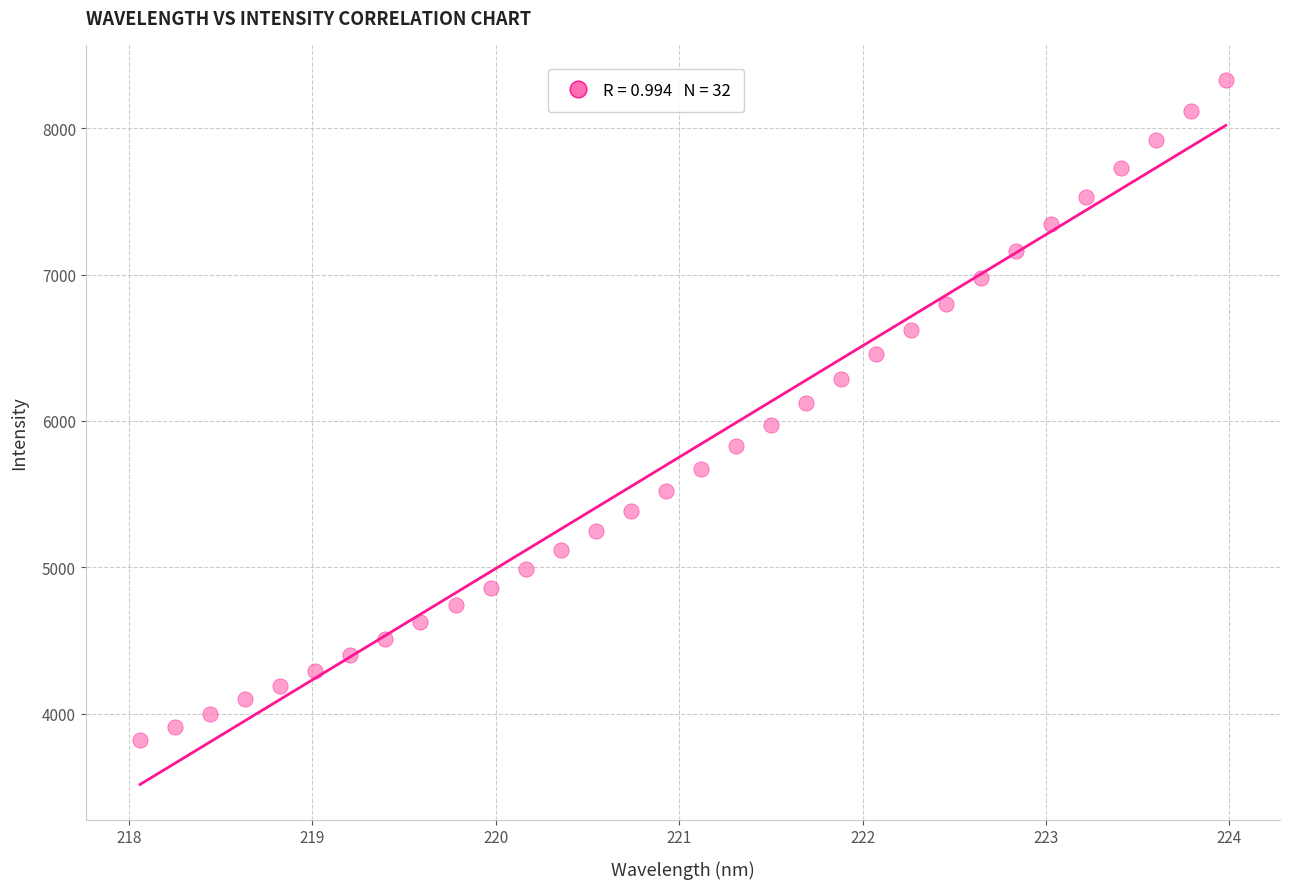

What is the range of Y values (max minus min)?

4507.3